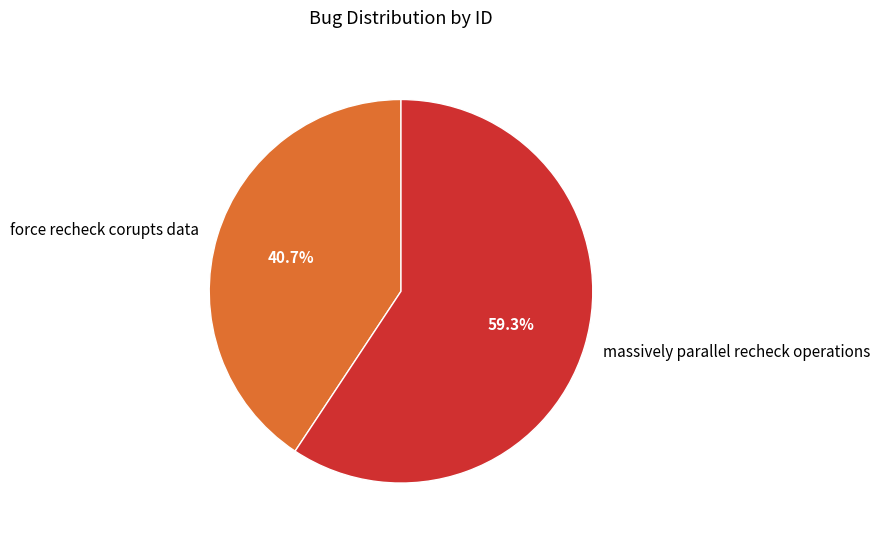

What is the smallest slice in the pie chart?

force recheck corupts data